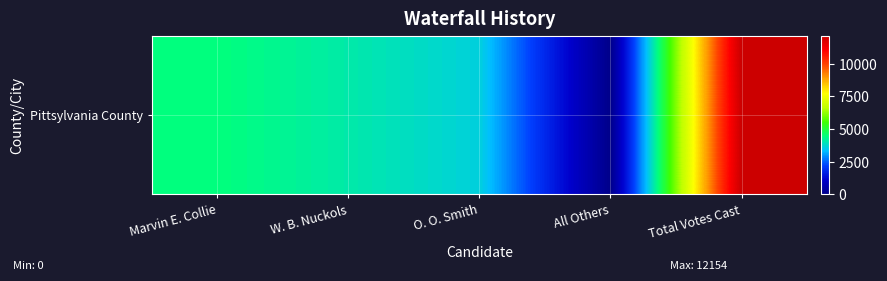

Where does the data first go above 4070?

Marvin E. Collie